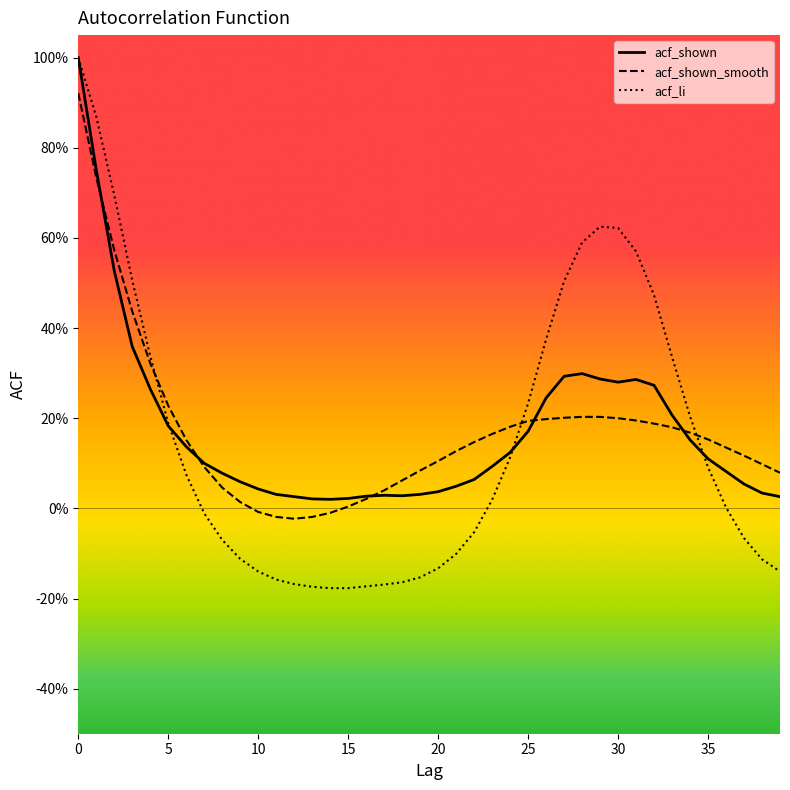

True or false: acf_shown_smooth and acf_li intersect in this chart.

True